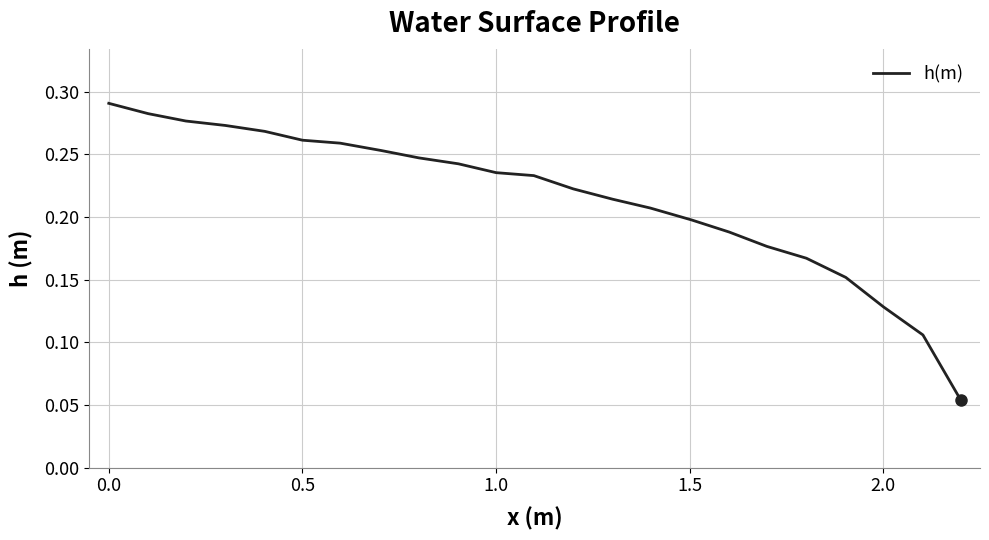

Reading left to right, extract all data points from this chart.

0.3	0.3	0.3	0.3	0.3	0.3	0.3	0.3	0.2	0.2	0.2	0.2	0.2	0.2	0.2	0.2	0.2	0.2	0.2	0.2	0.1	0.1	0.1